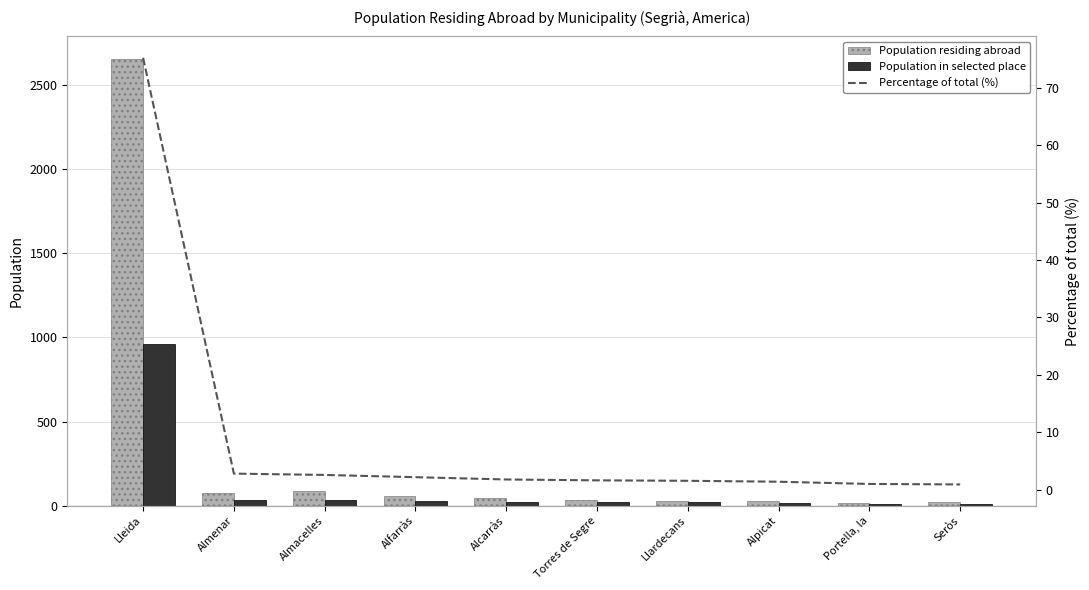

At how many categories does at least one series exceed 2044?

1